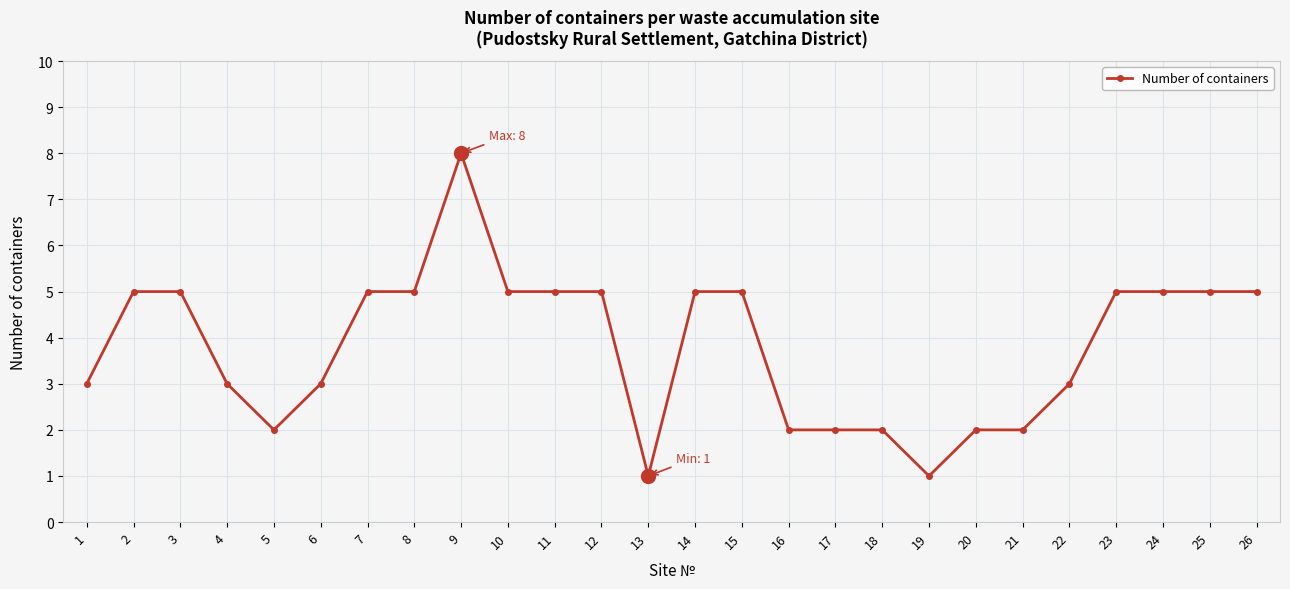

What is the approximate value at 12?

5